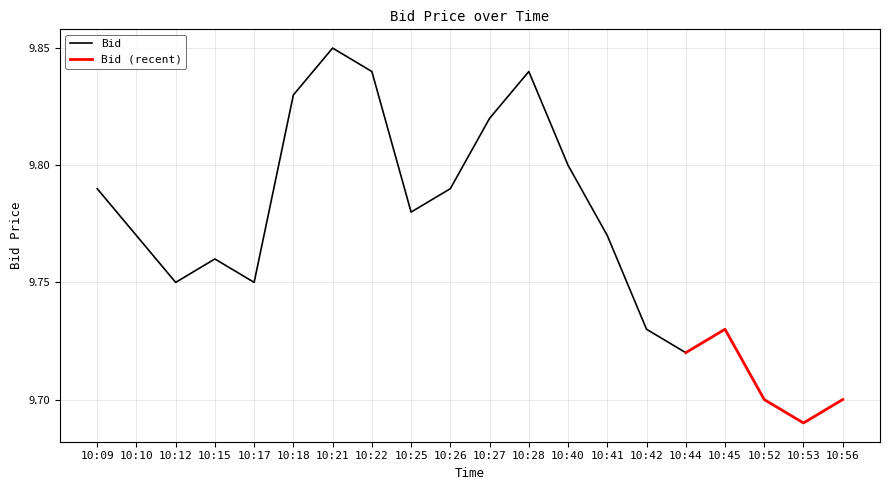

What is the greatest value displayed?

9.8